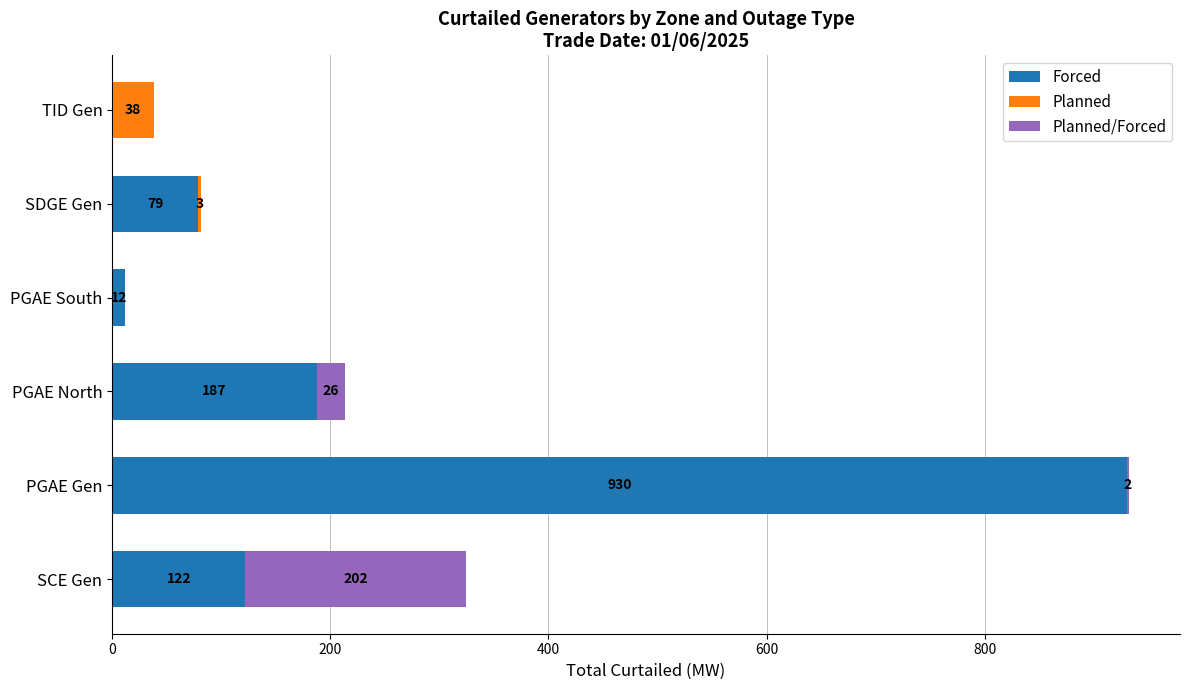

At which category is the sum across all series the highest?

PGAE Gen